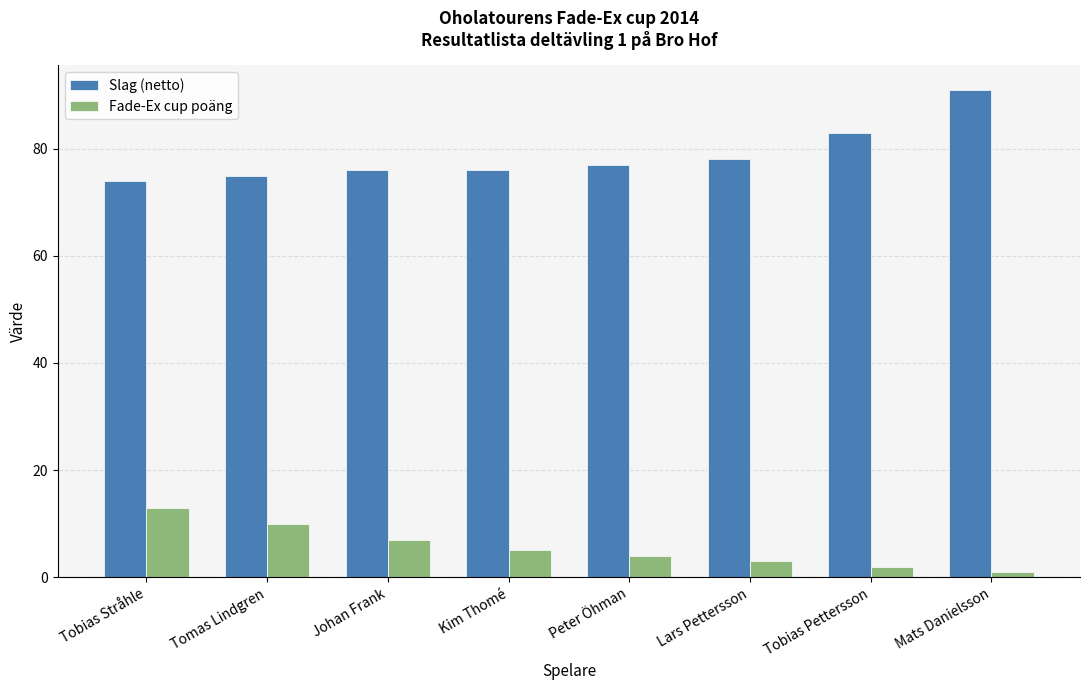

Reading left to right, list all the values displayed in this chart.

Slag (netto): 74	75	76	76	77	78	83	91
Fade-Ex cup poäng: 13	10	7	5	4	3	2	1